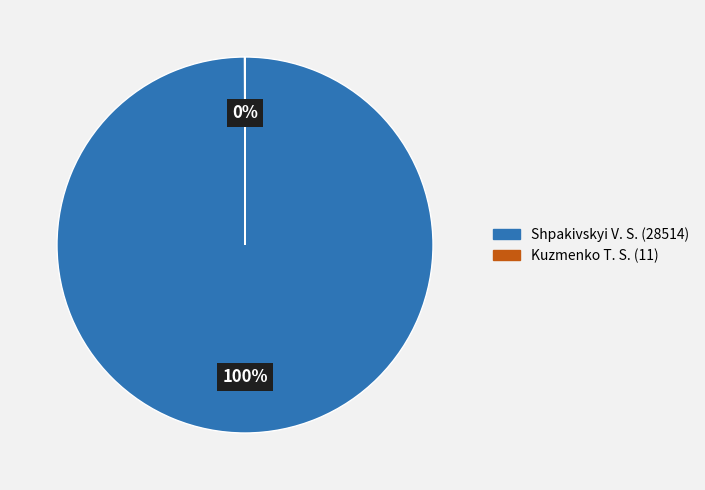

Is it true that Shpakivskyi V. S. (28514) is 100% of the pie?

True